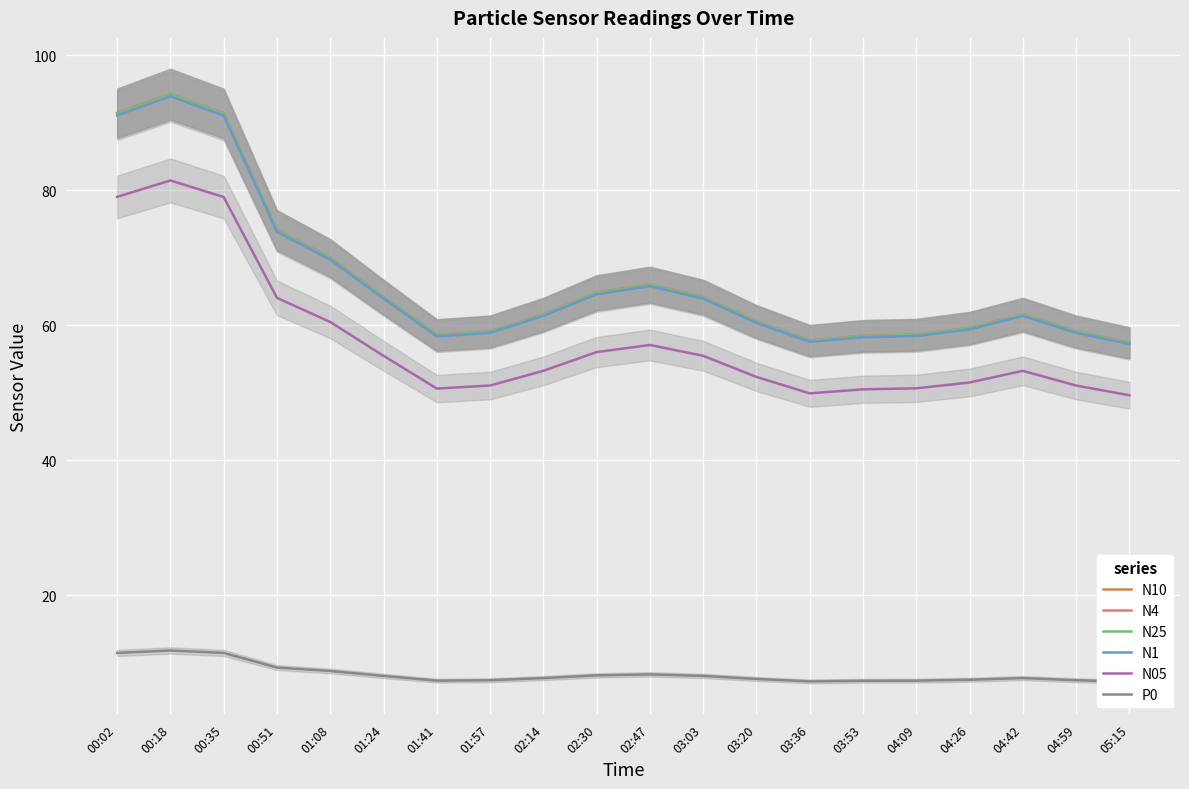

What is the difference between the N1 values at 01:41 and 00:51?

15.5